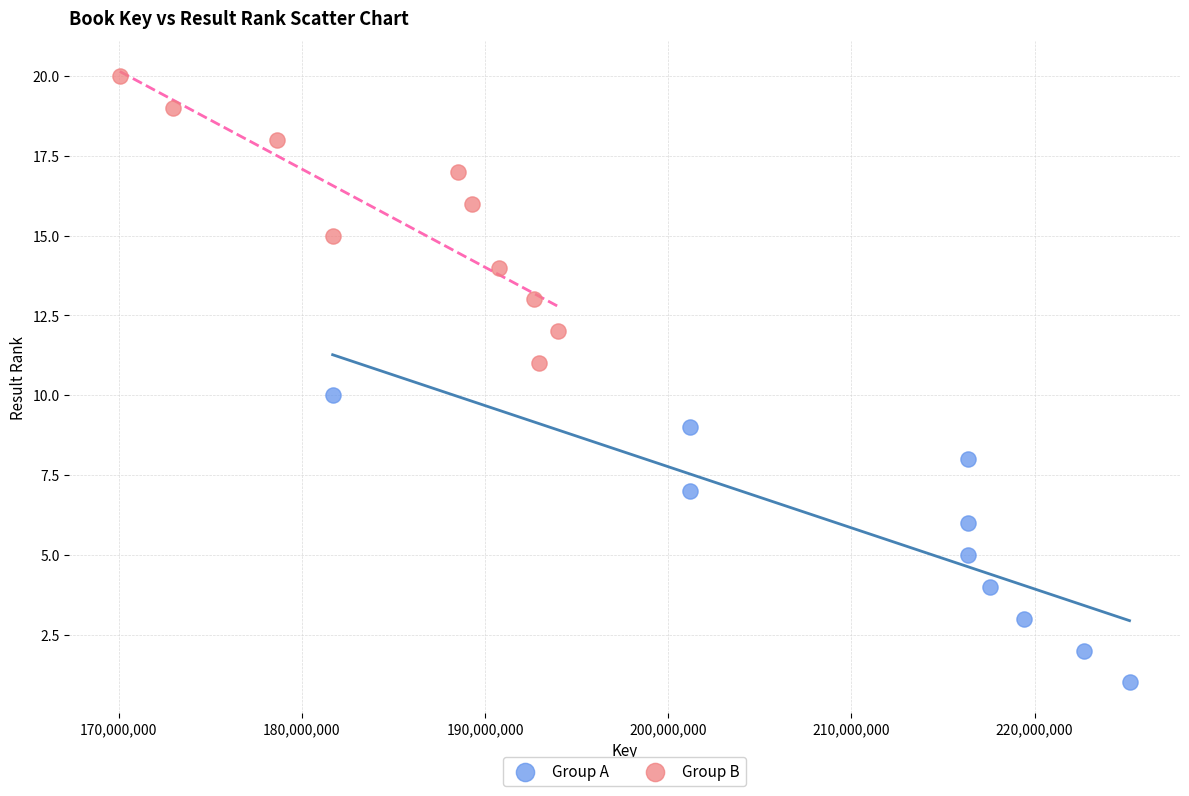

Which series contains the lowest Y value?

Group A